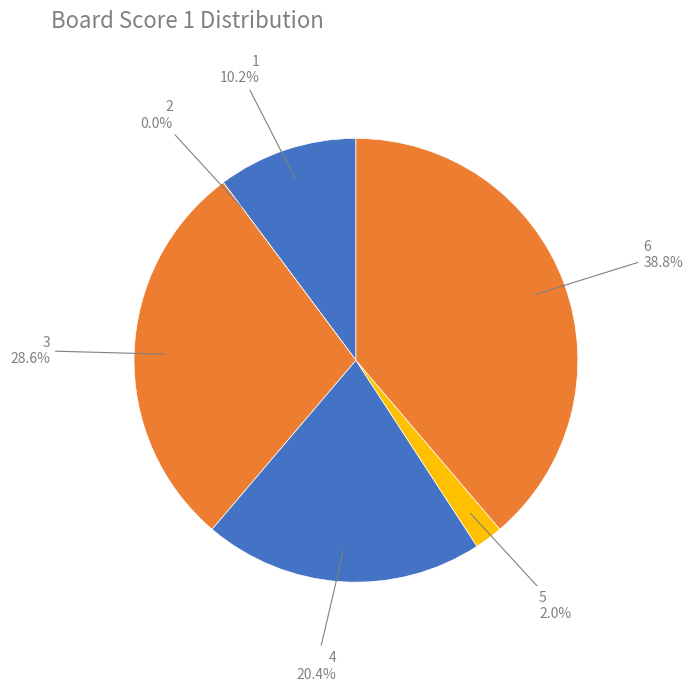

Which has a higher value, 3 or 1?

3